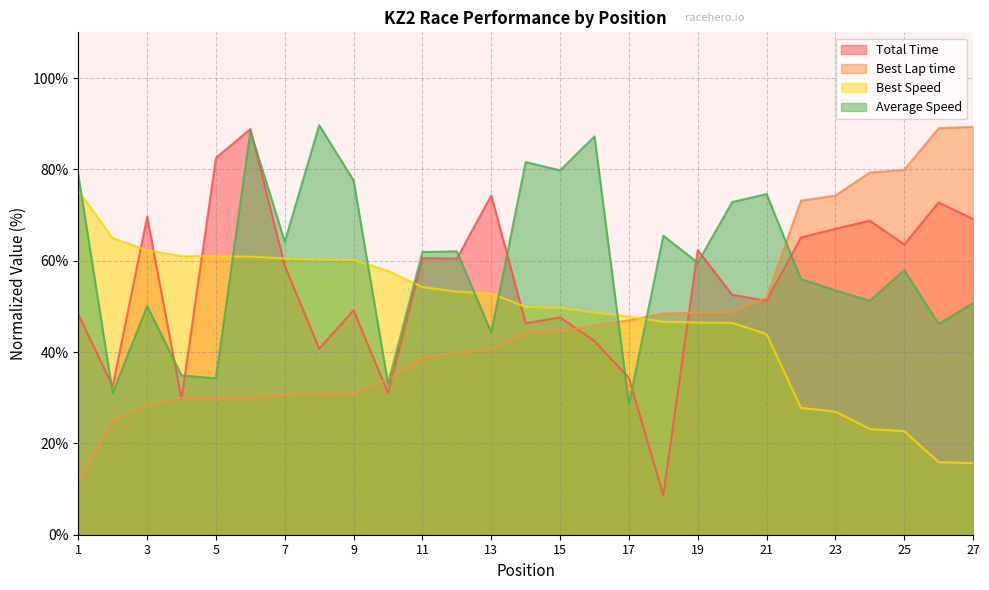

How many intersections are there between Total Time and Average Speed?

11